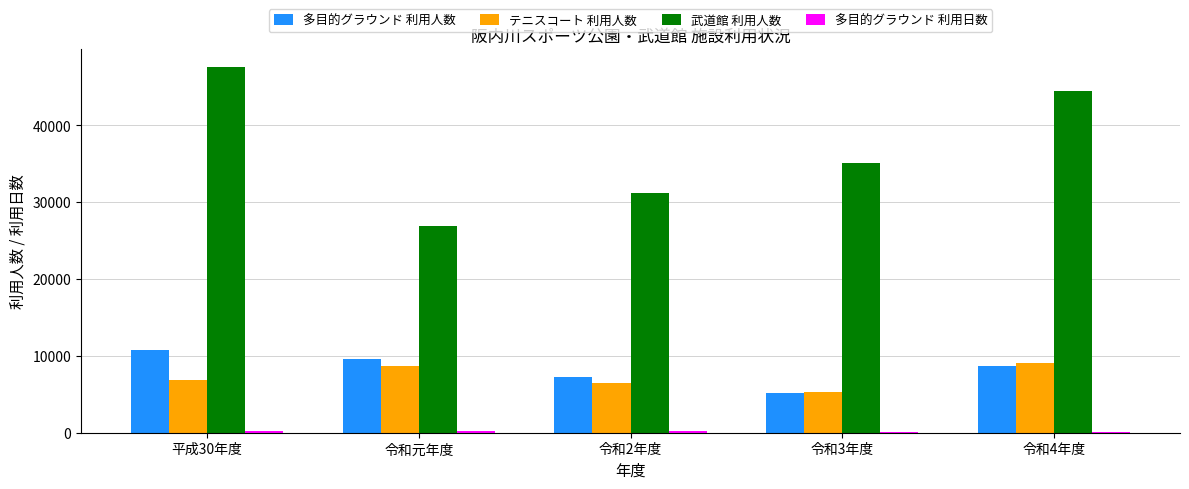

Which series changed the most between 令和2年度 and 令和3年度?

武道館 利用人数